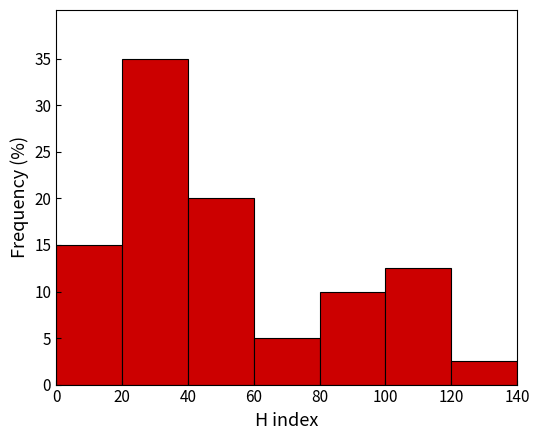

Reading left to right, list every bar in this chart as the range it spans on the x-axis followed by its height. The values are not printed on the chart, so give them approximately, as read against the axis.

0 to 20: 15.0
20 to 40: 35.0
40 to 60: 20.0
60 to 80: 5.0
80 to 100: 10.0
100 to 120: 12.5
120 to 140: 2.5